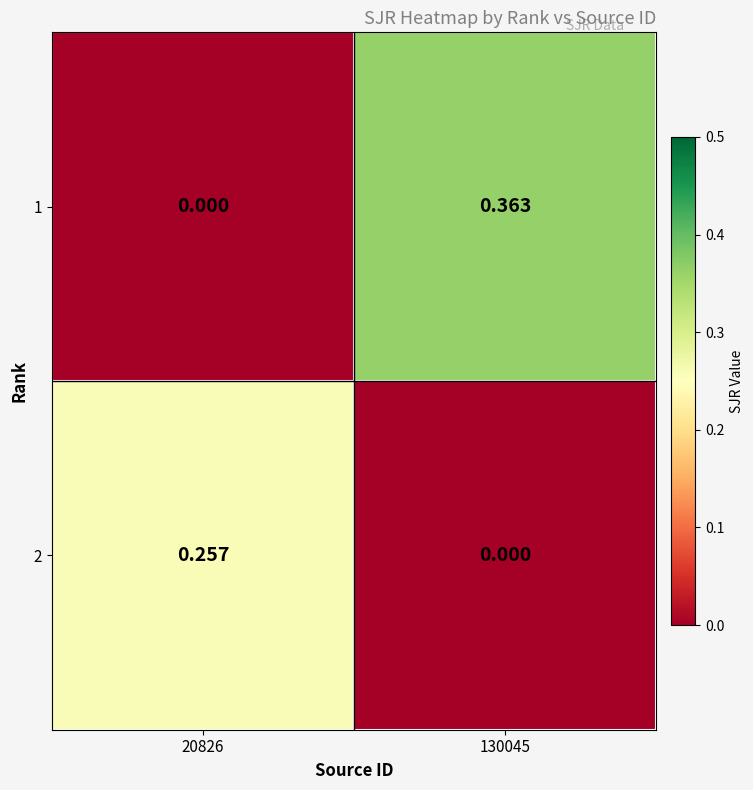

Between 20826 and 130045, which series saw the biggest shift?

1